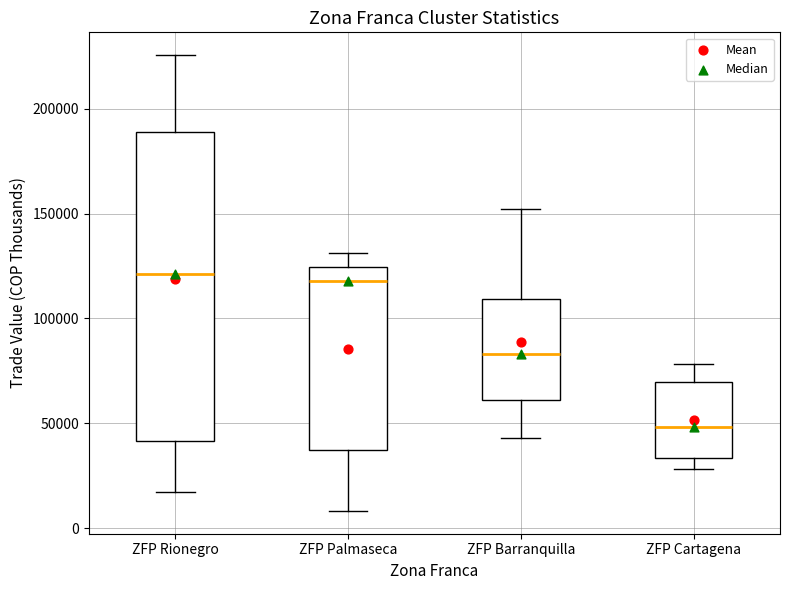

Which box has the lowest median line?

ZFP Cartagena